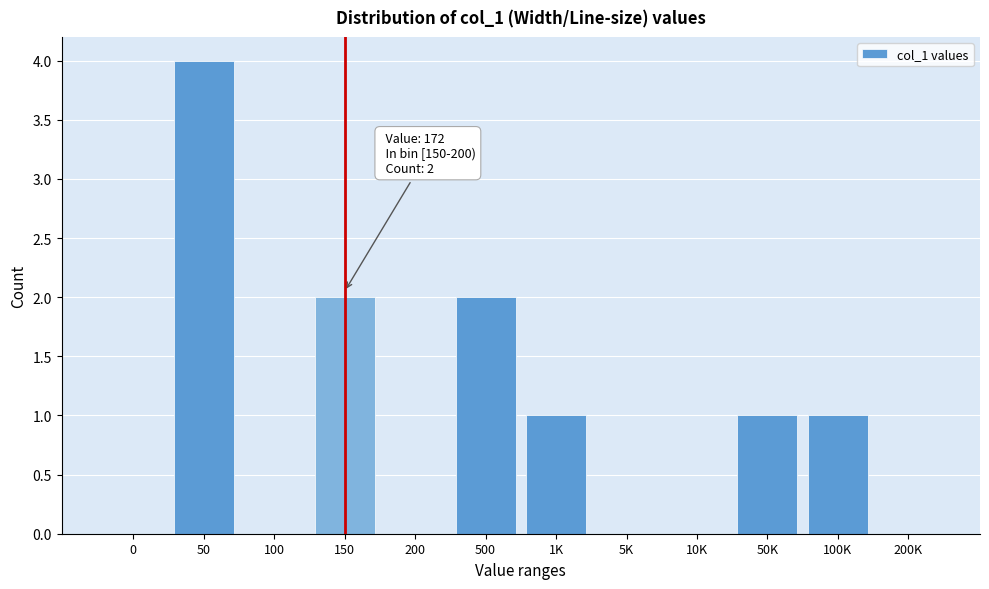

Reading right to left, transcribe all the data shown in this chart.

200K=0	100K=1	50K=1	10K=0	5K=0	1K=1	500=2	200=0	150=2	100=0	50=4	0=0